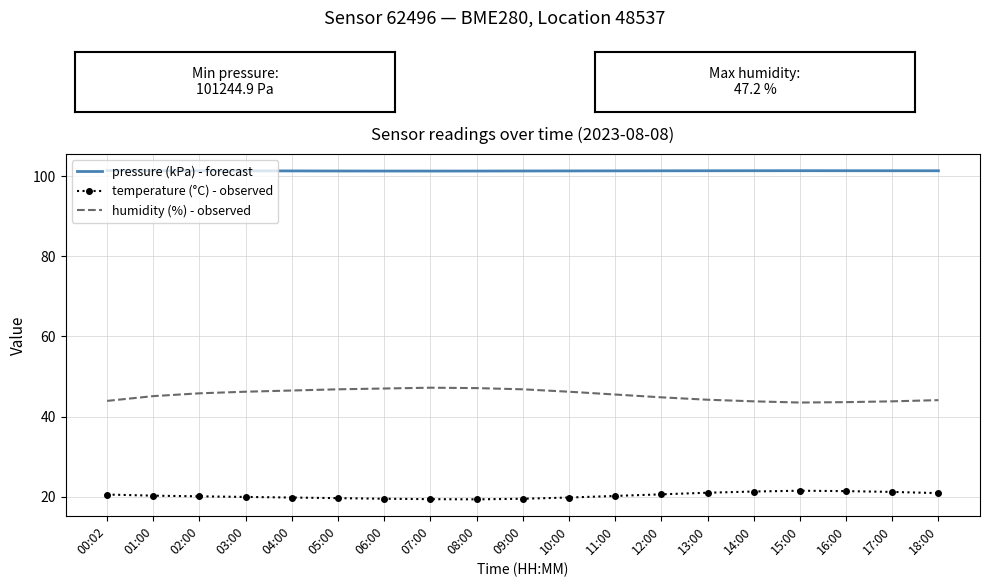

What is the difference between the highest and lowest values at 17:00?

80.1